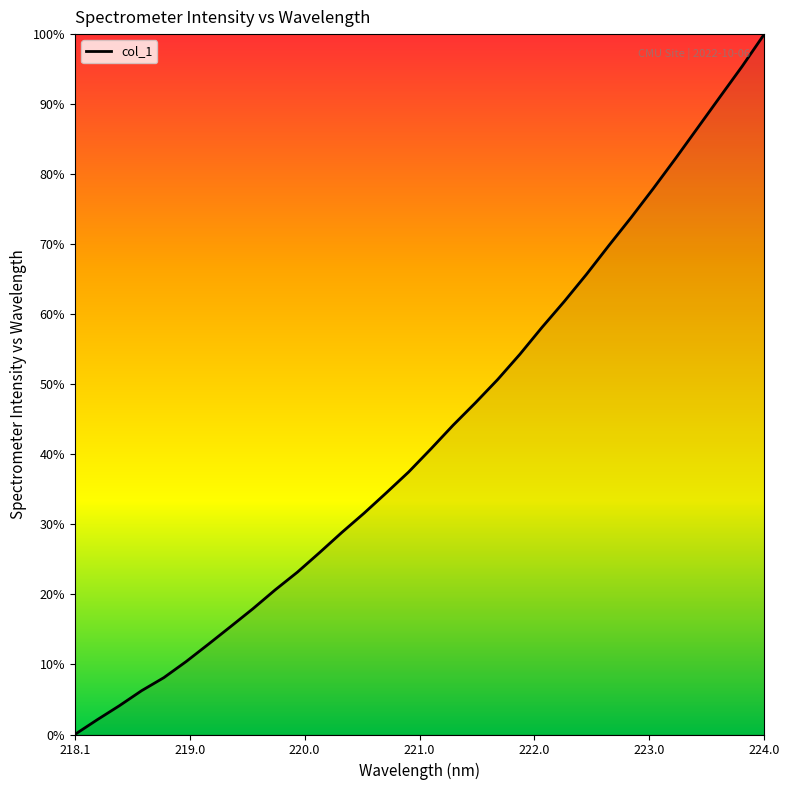

What is the greatest value displayed?

100.0